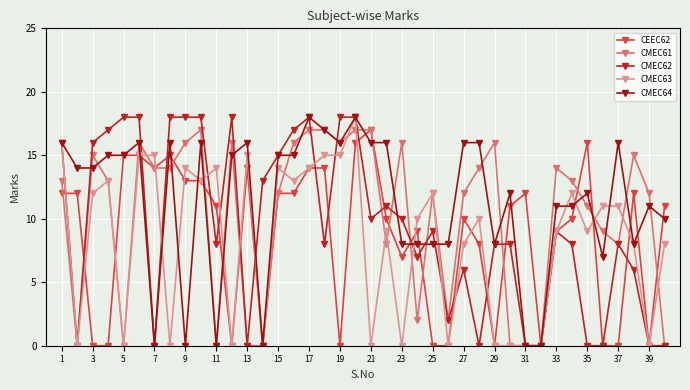

What is the difference between the maximum and minimum values in the CMEC61 series?

17